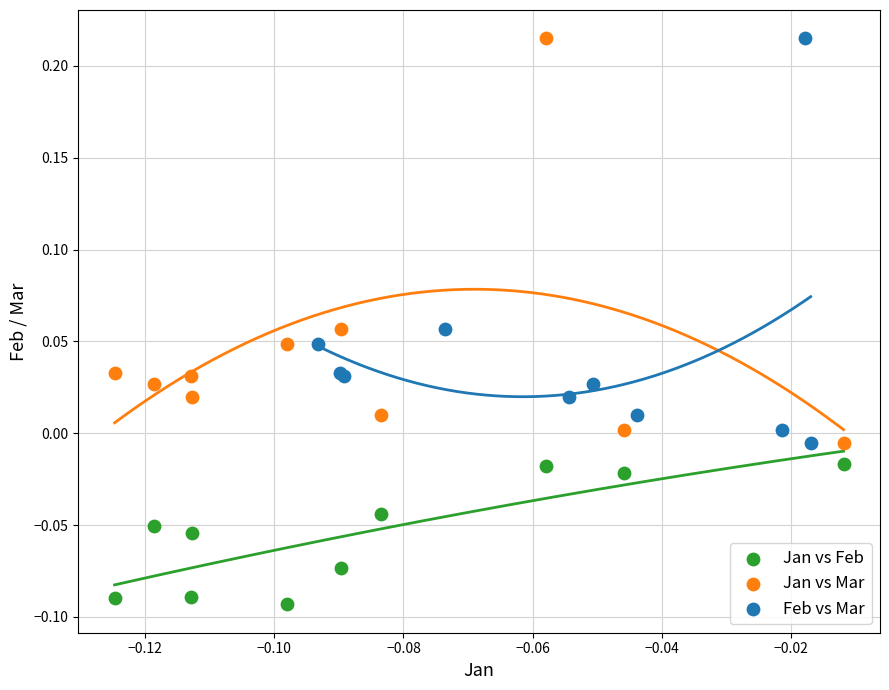

Which series contains the lowest Y value?

Jan vs Feb